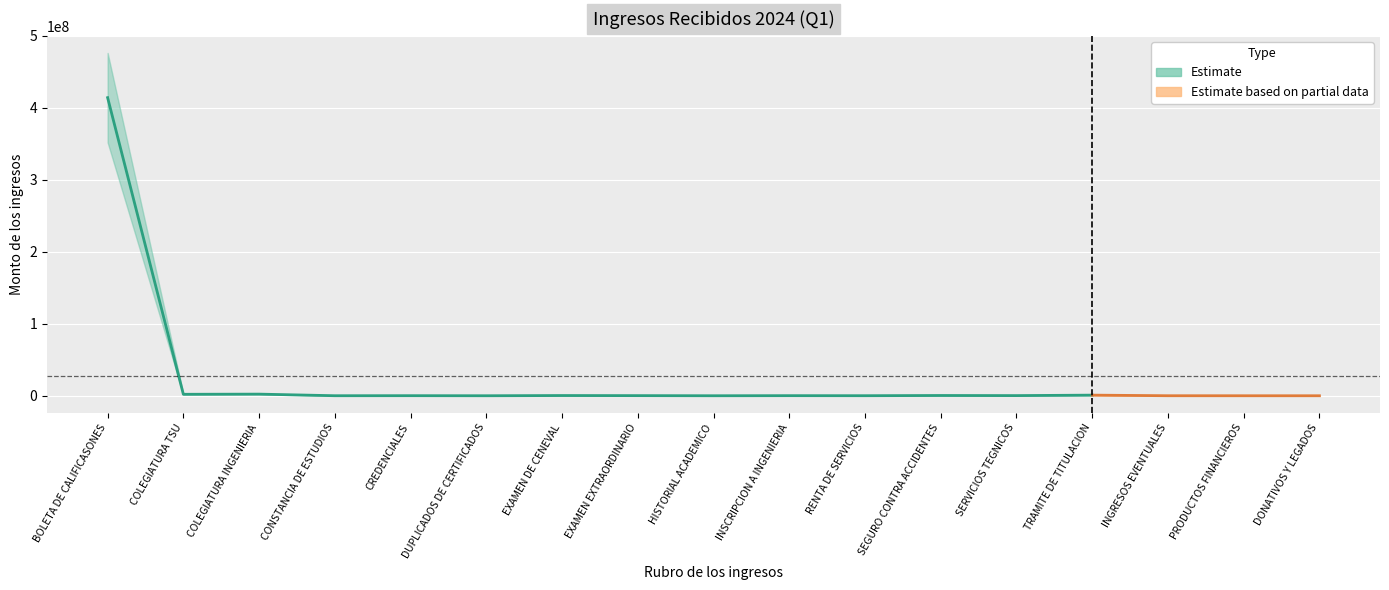

True or false: the data shows 561 at HISTORIAL ACADEMICO.

False